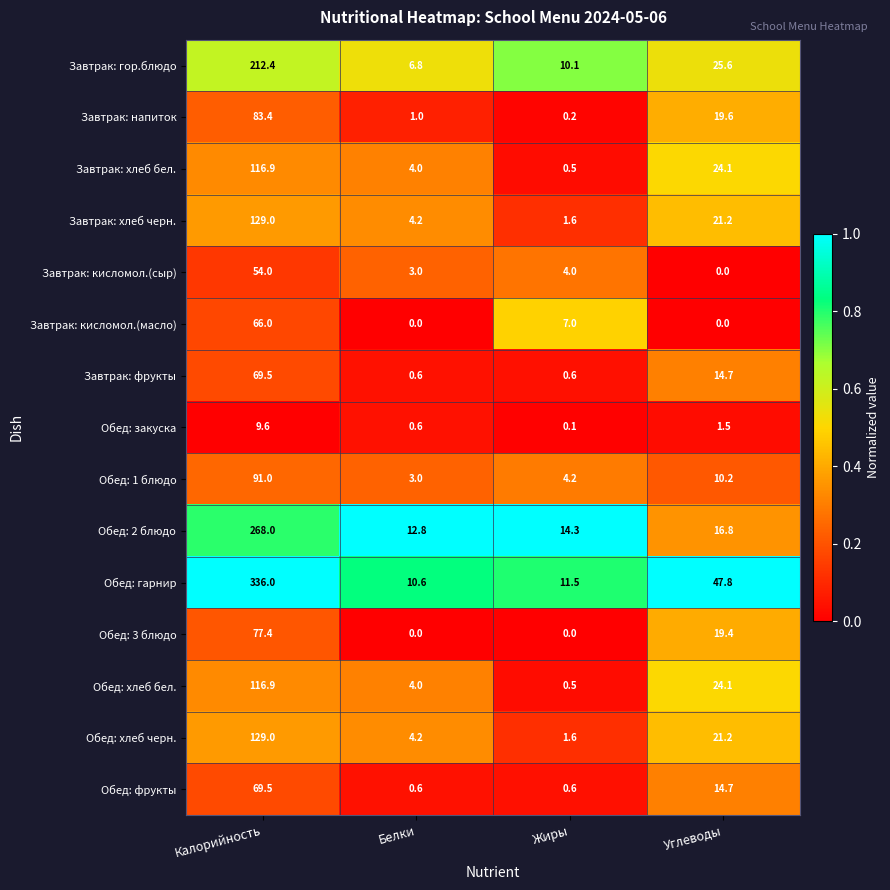

List the labels in order of Завтрак: хлеб бел. value, largest first.

Калорийность, Углеводы, Белки, Жиры